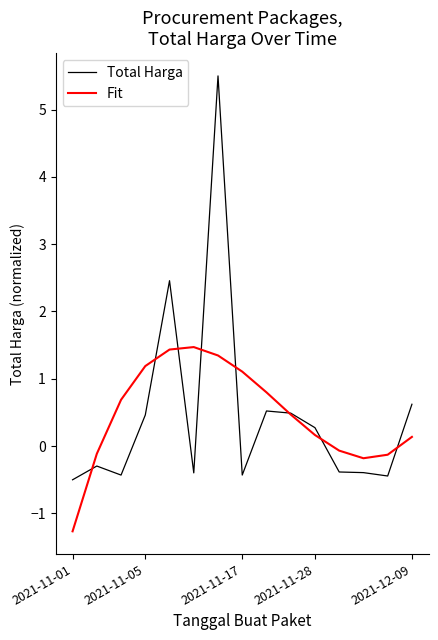

Which series has the widest spread of values?

Total Harga